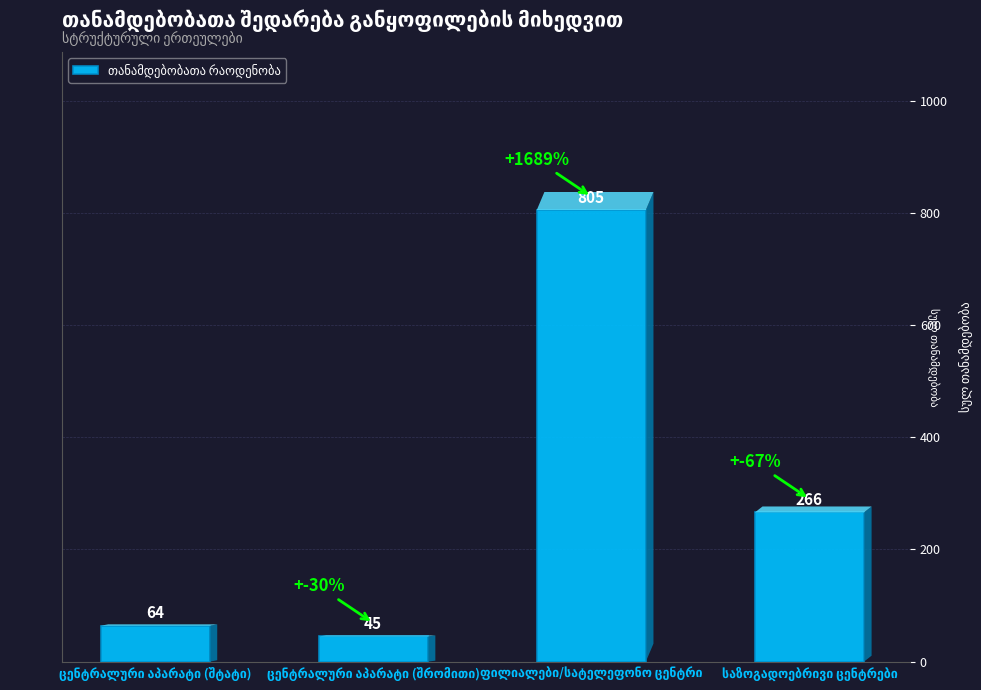

What is the difference between the maximum and second lowest values?

741